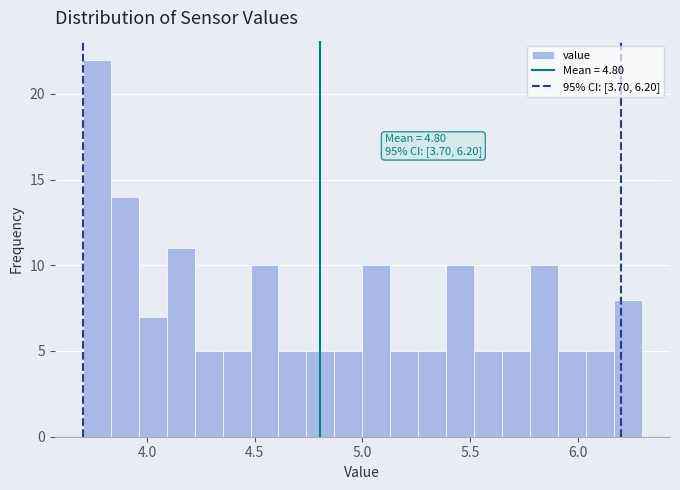

Read against the x-axis, roughly where is the centre of the tallest bar?

3.75